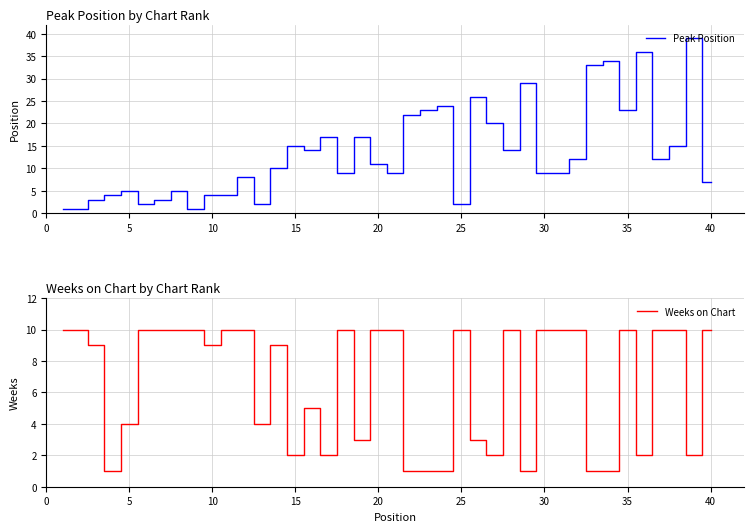

True or false: Peak Position has a value of 2 at 25.

True